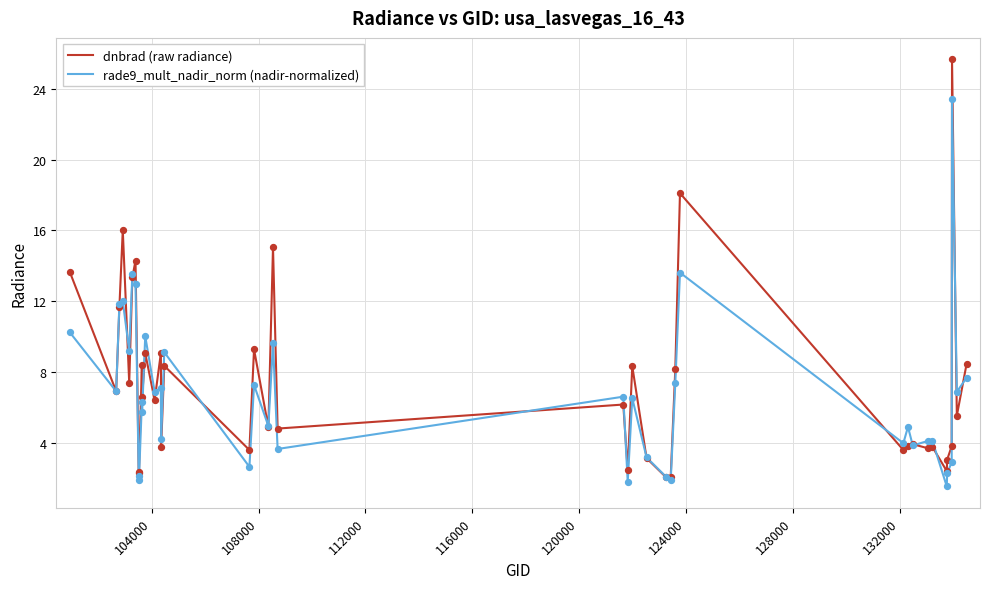

What is the greatest value displayed?

25.7